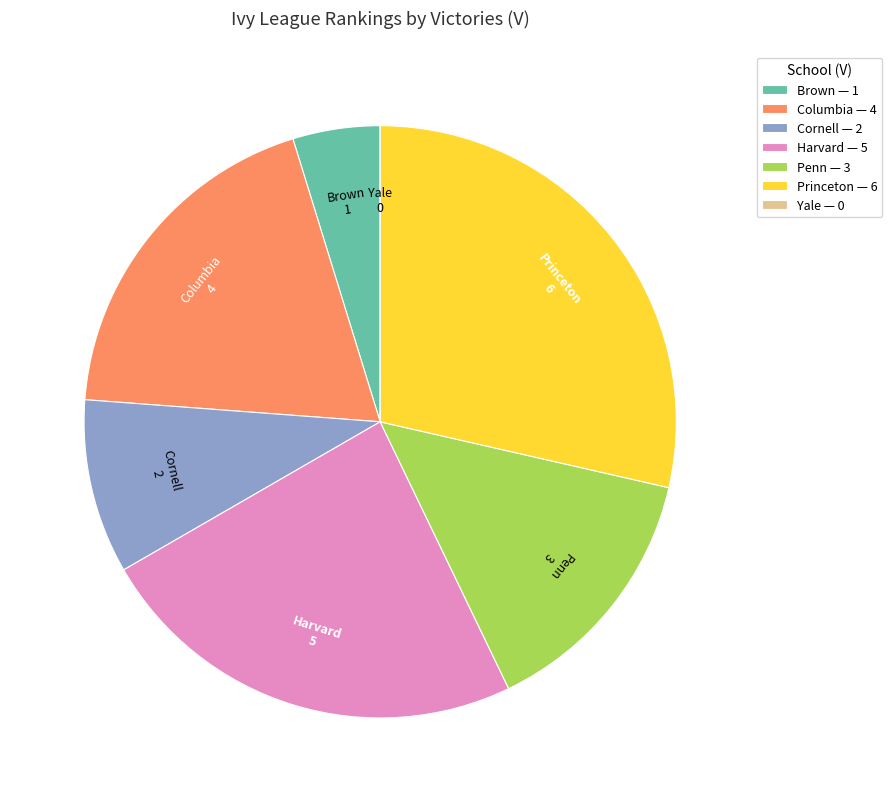

Combined, do Penn — 3 and Cornell — 2 account for over 50%?

No